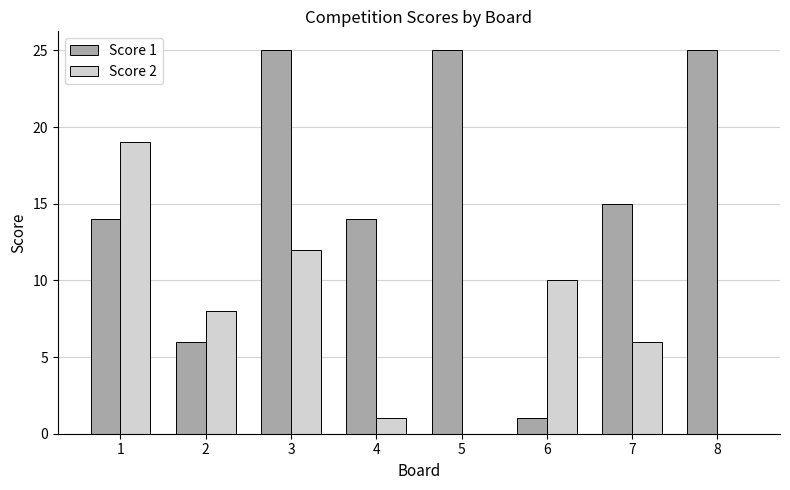

What is the sum of all Score 2 values?

56